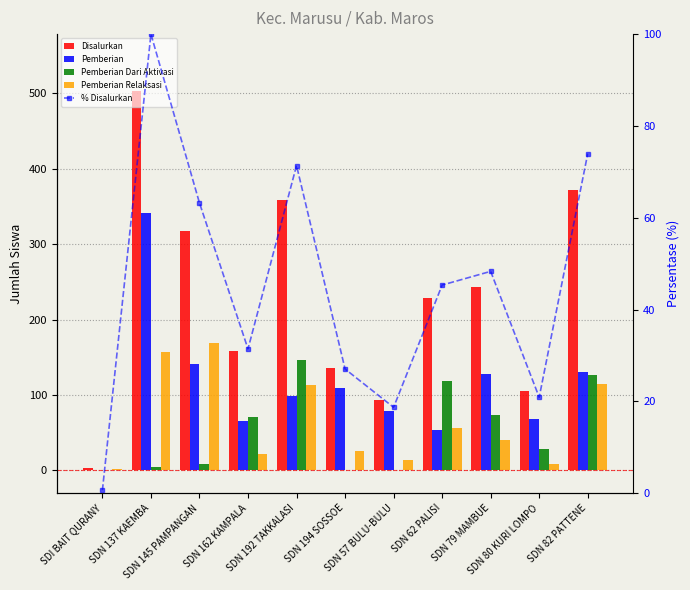

How many data points does each series have?

11